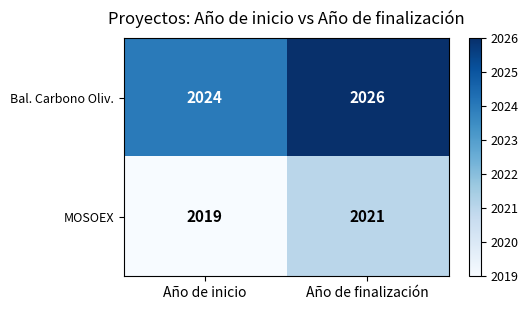

What is the sum of the MOSOEX values at Año de inicio and Año de finalización?

4040